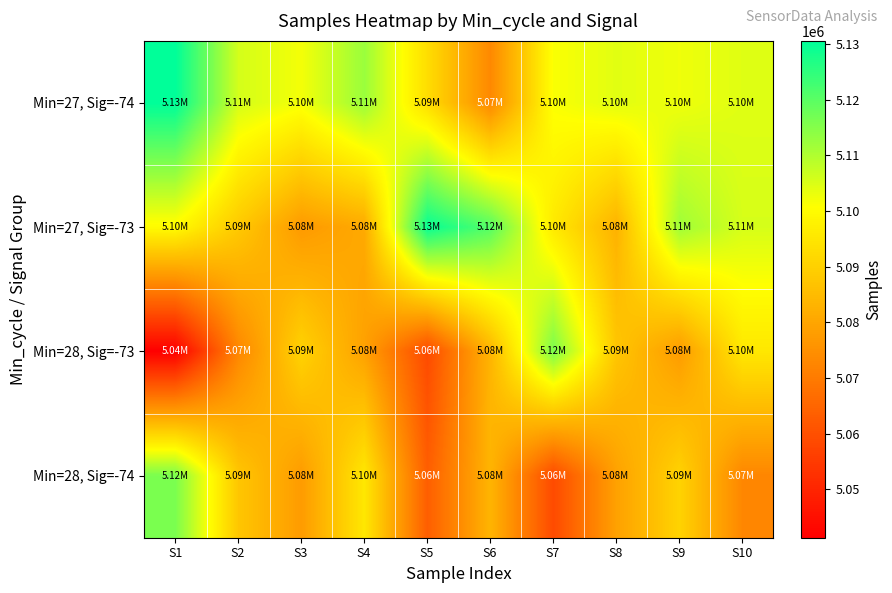

Reading right to left, extract all data points from this chart.

Min=27, Sig=-74: S10=5104472	S9=5102628	S8=5104222	S7=5101317	S6=5073224	S5=5093097	S4=5112548	S3=5102030	S2=5105823	S1=5130592
Min=27, Sig=-73: S10=5105556	S9=5111944	S8=5083012	S7=5095825	S6=5120554	S5=5129667	S4=5080952	S3=5077320	S2=5088294	S1=5099902
Min=28, Sig=-73: S10=5095412	S9=5077639	S8=5087598	S7=5116183	S6=5083535	S5=5058761	S4=5078922	S3=5090618	S2=5072828	S1=5041265
Min=28, Sig=-74: S10=5072828	S9=5090618	S8=5078922	S7=5058761	S6=5083535	S5=5063389	S4=5095412	S3=5077639	S2=5087598	S1=5116183